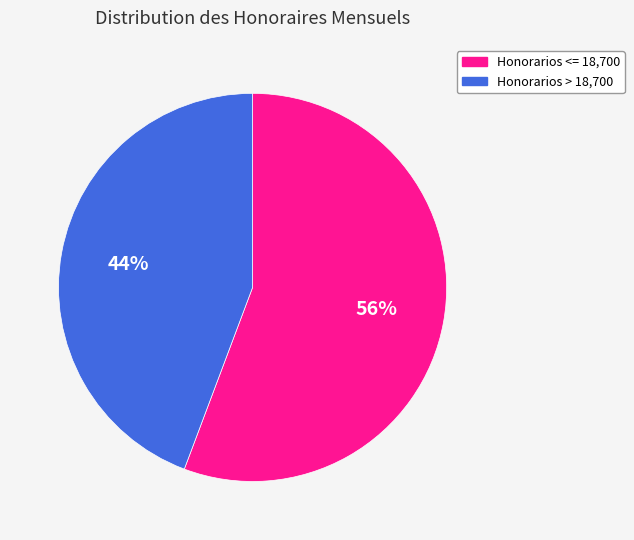

Is there a majority slice in this chart?

Yes